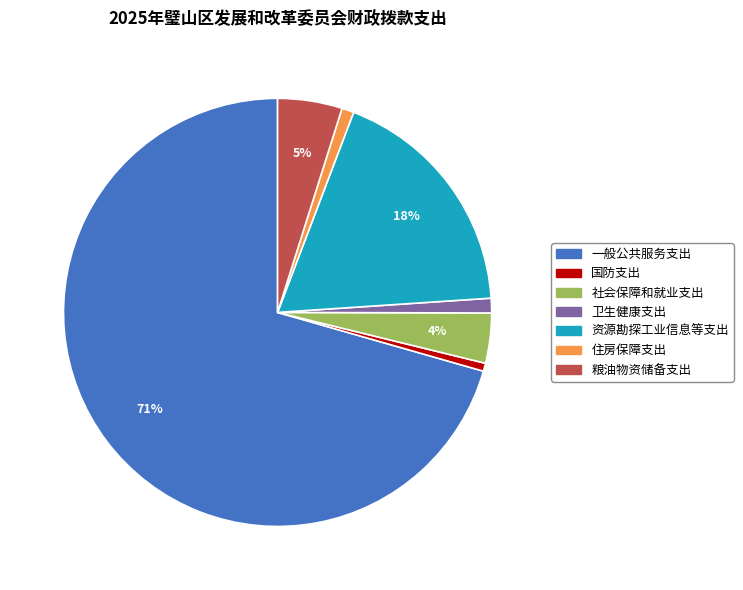

Does any single category account for the majority?

Yes